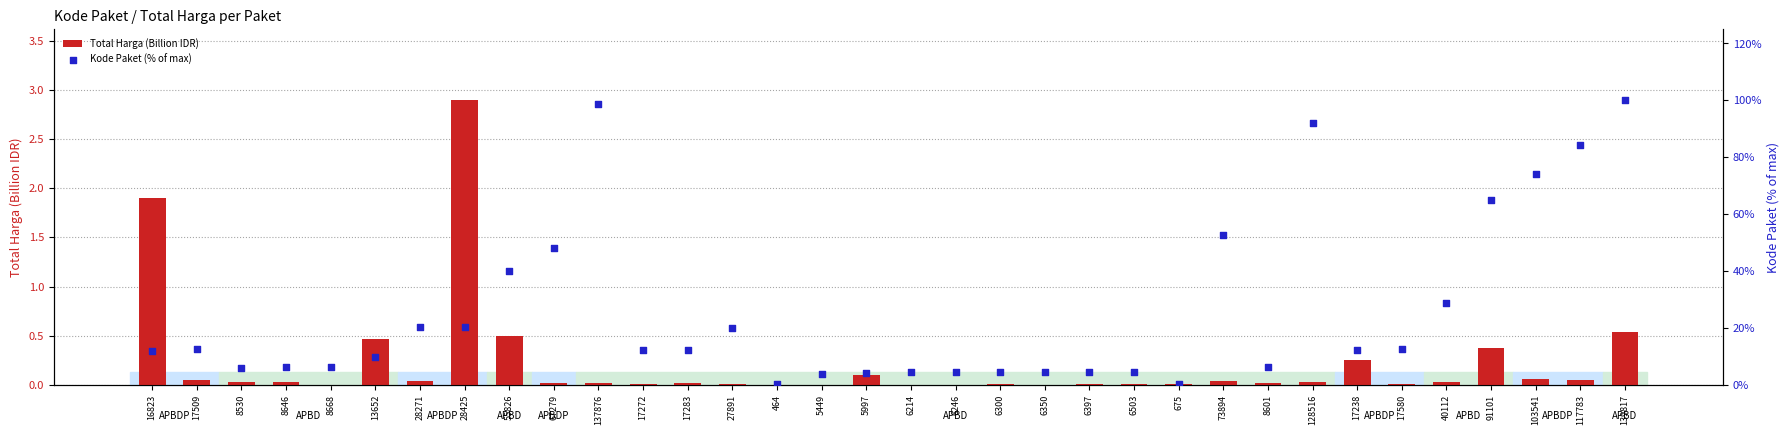

Which series has the largest total across all categories?

Kode Paket (% of max)